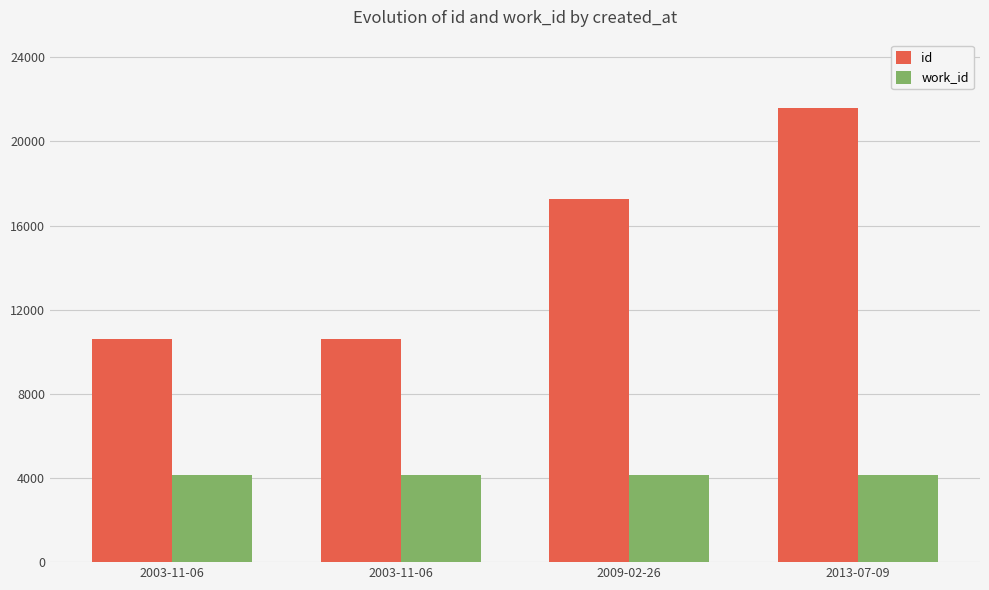

At which label is work_id closest to 4136?

2003-11-06